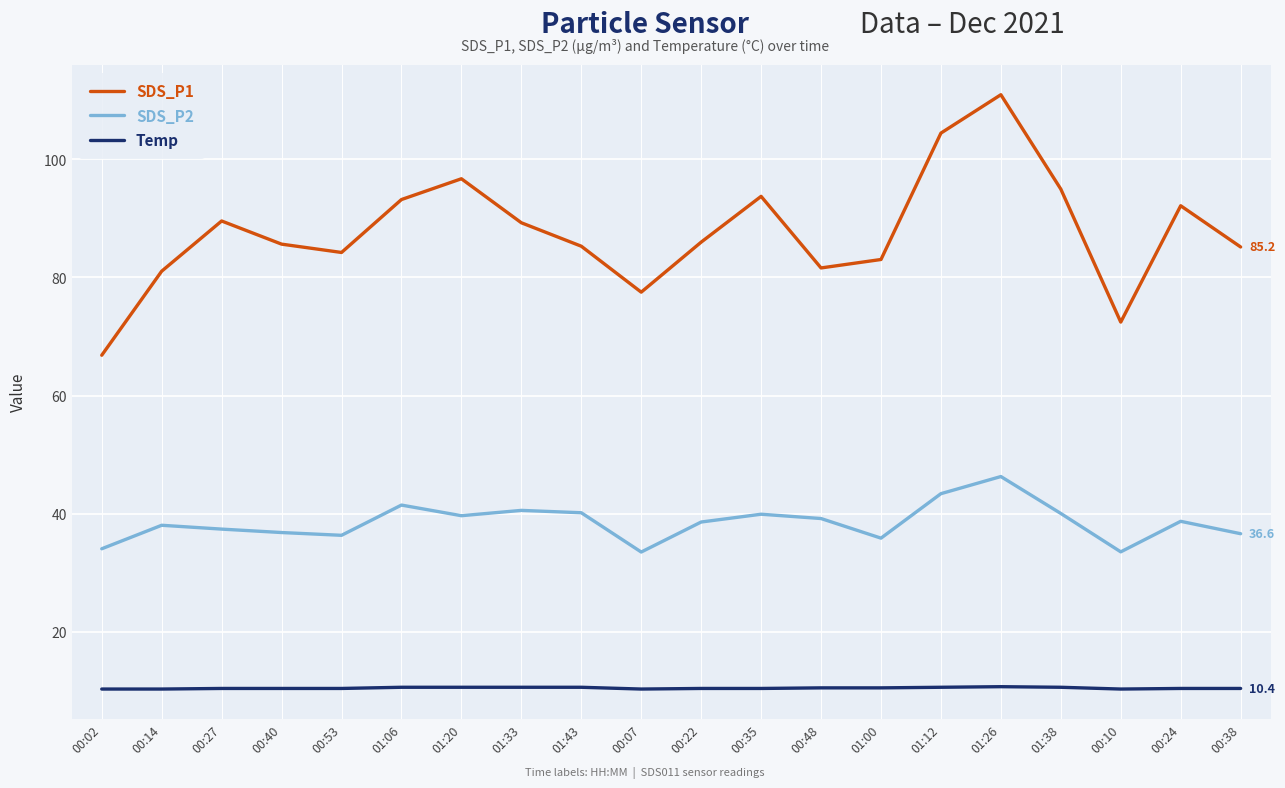

Rank the series at 00:02 from lowest to highest value.

Temp, SDS_P2, SDS_P1